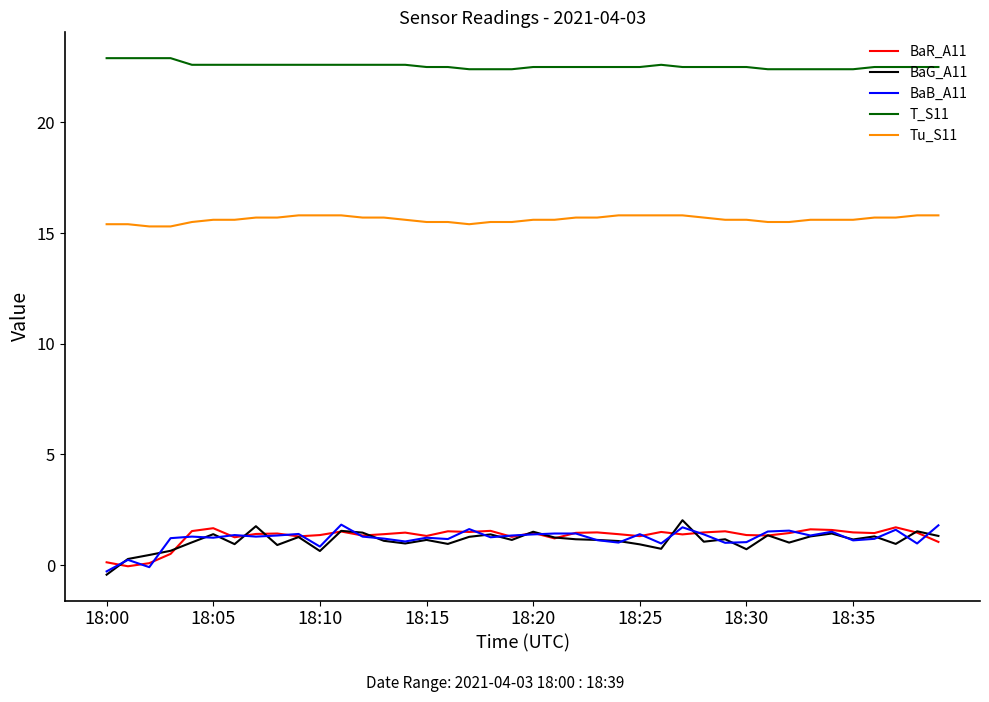

Does the chart have visible grid lines?

No